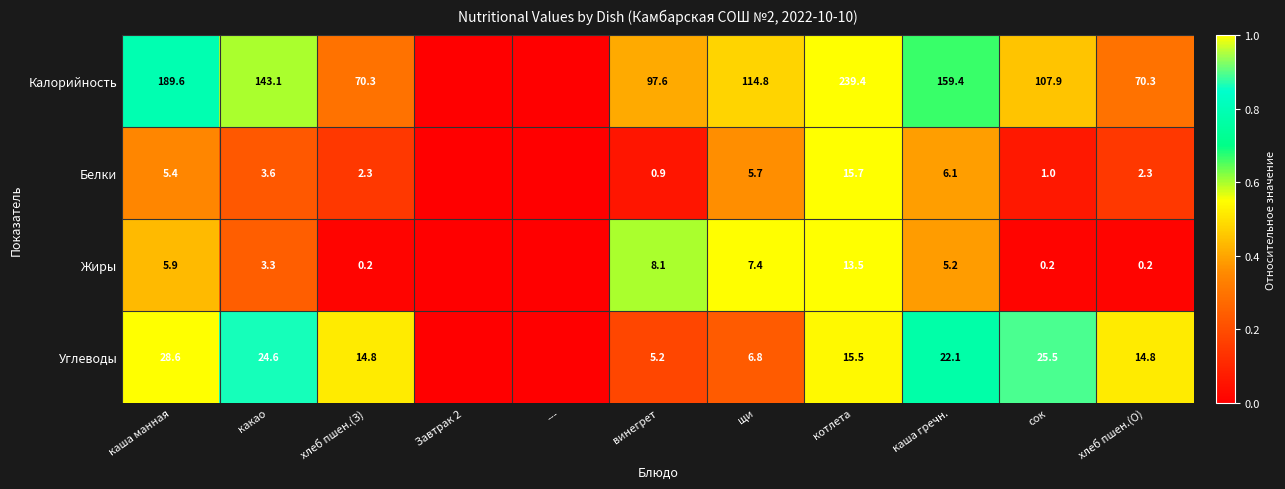

Which category has the lowest value across all series?

Завтрак 2